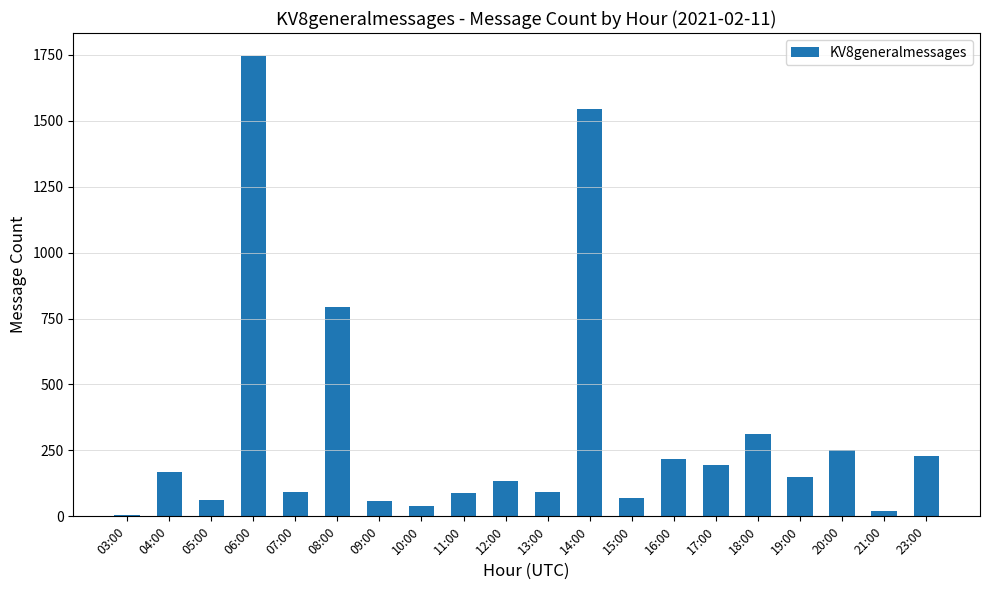

What is the sum of all values?

6261